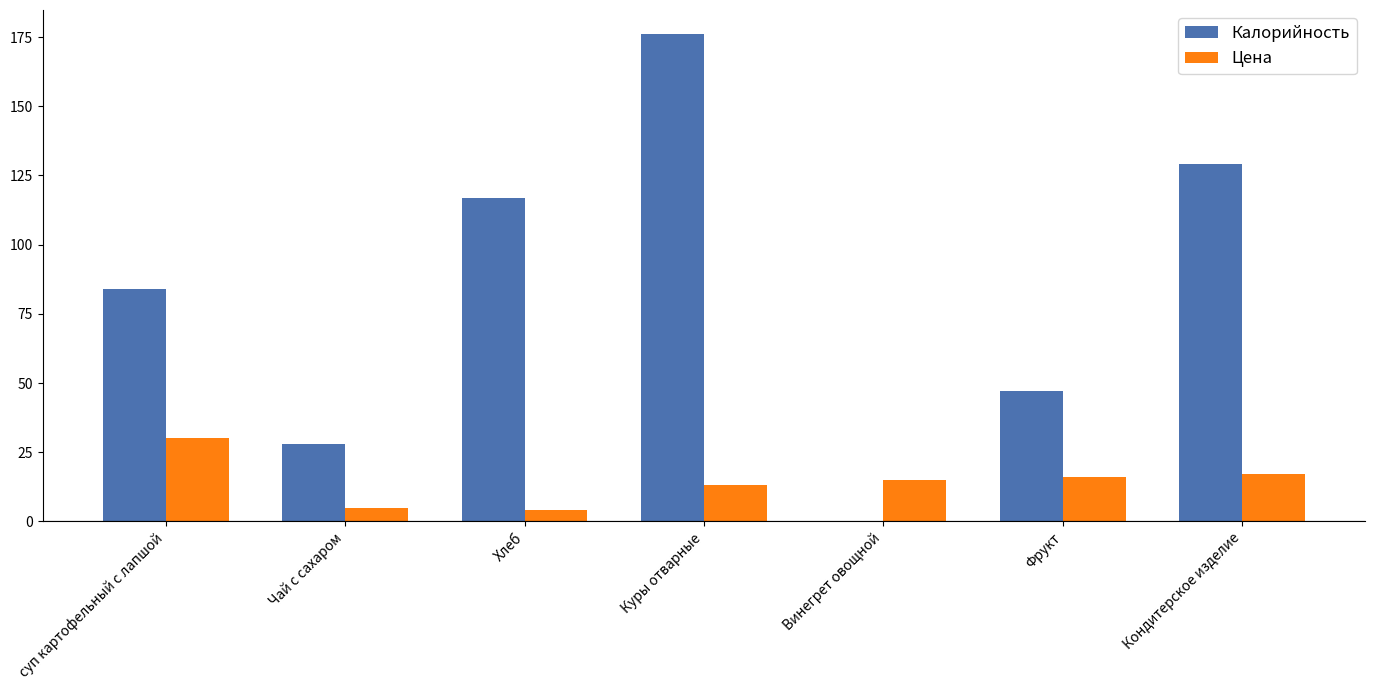

The value of Калорийность at Чай с сахаром is 13. True or false?

False